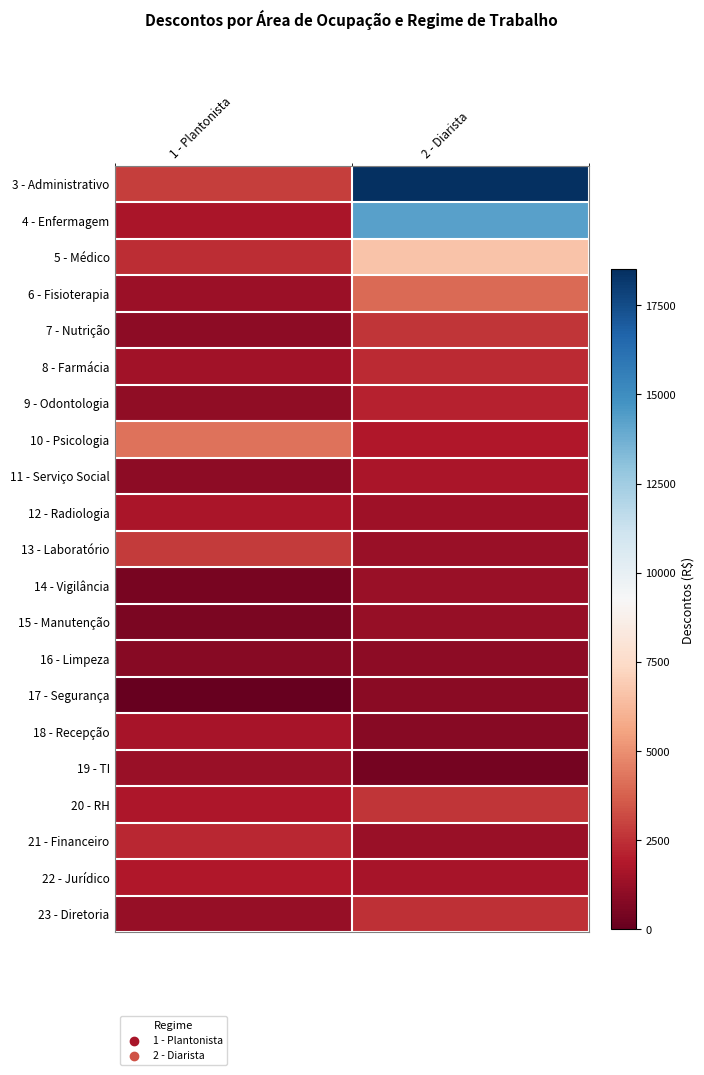

What is the minimum value shown in the chart?

-1.0